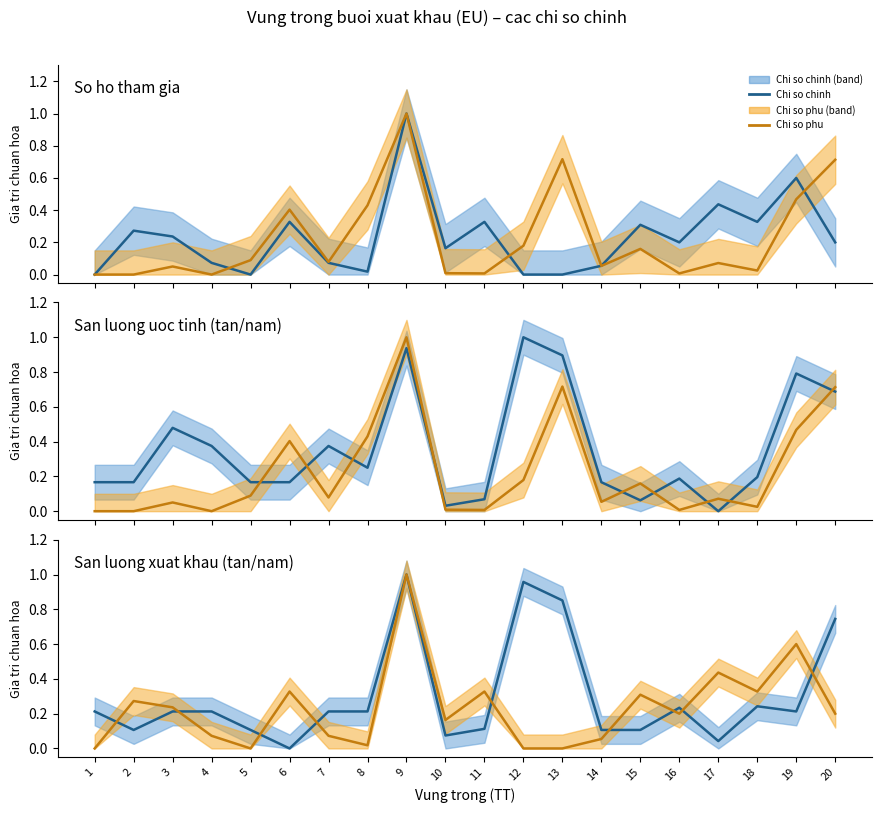

How many categories are shown in the chart?

20